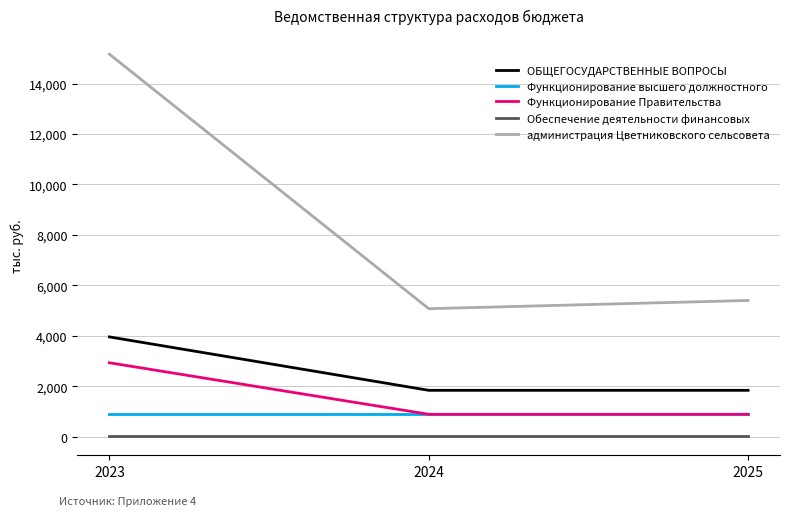

What is the average value of the Функционирование высшего должностного series?

922.6